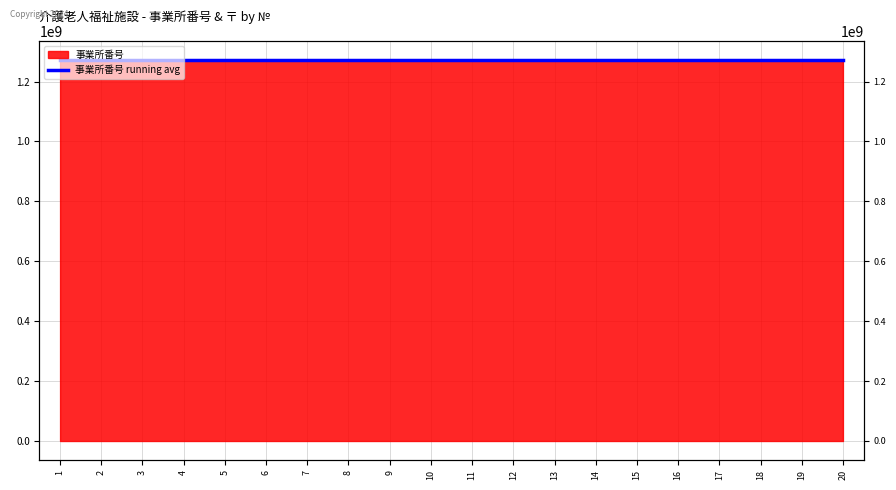

What is the average value?

1270801735.2